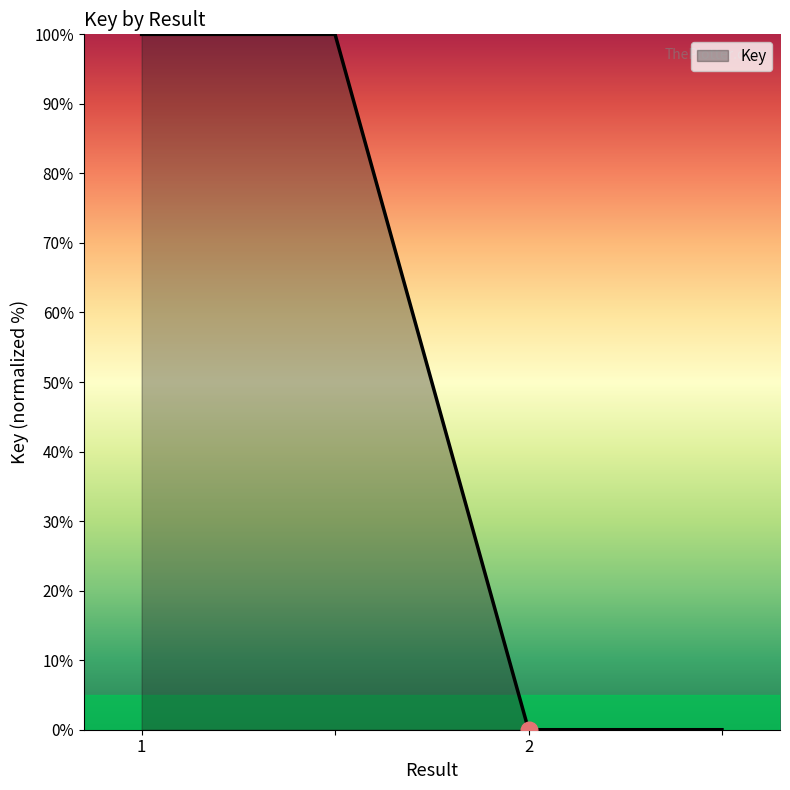

Reading right to left, transcribe all the data shown in this chart.

0	0	100	100